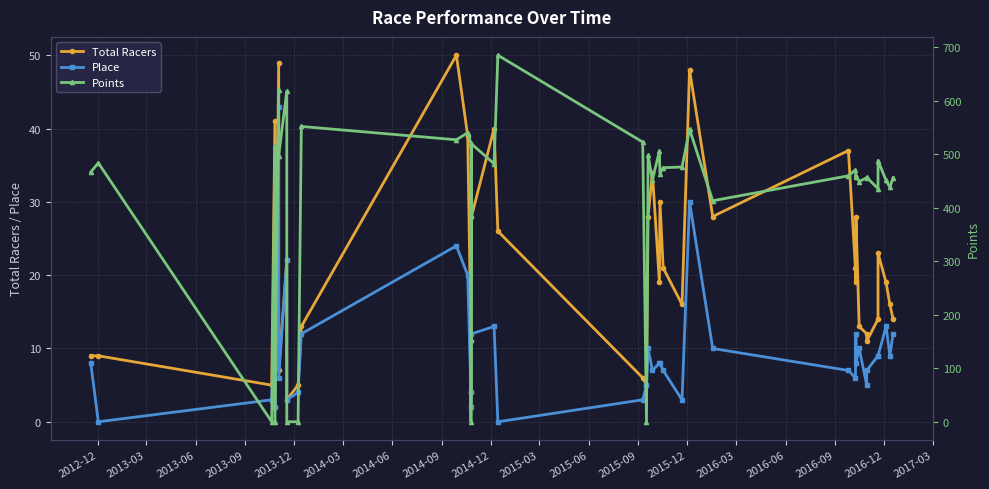

Is this an area chart (filled region under the line)?

No